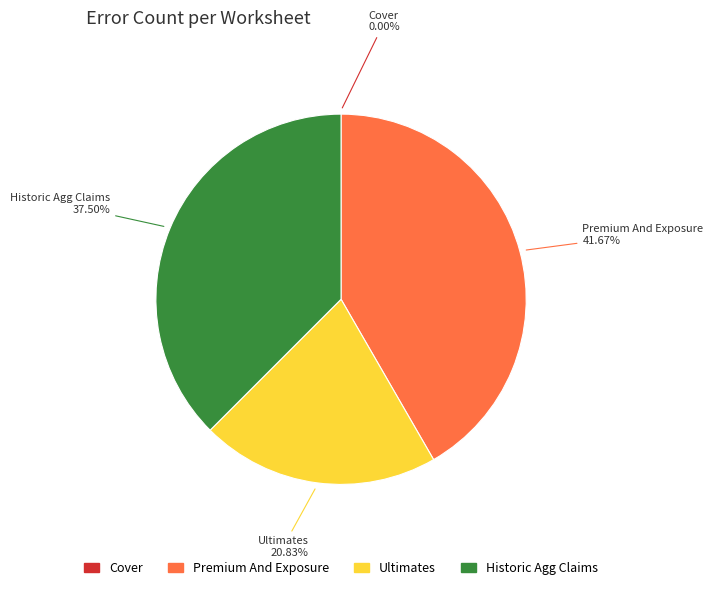

Is there any slice that represents more than half of the pie?

No